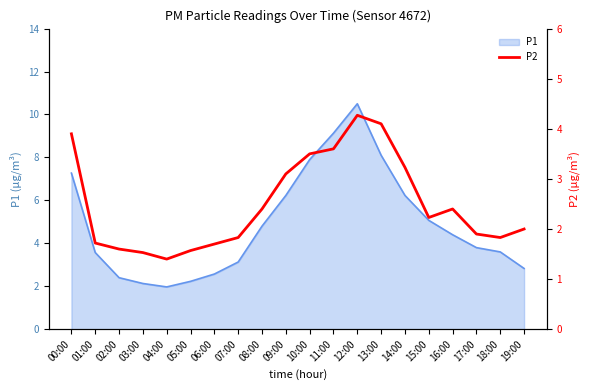

At which label does P1 first exceed 4?

00:00